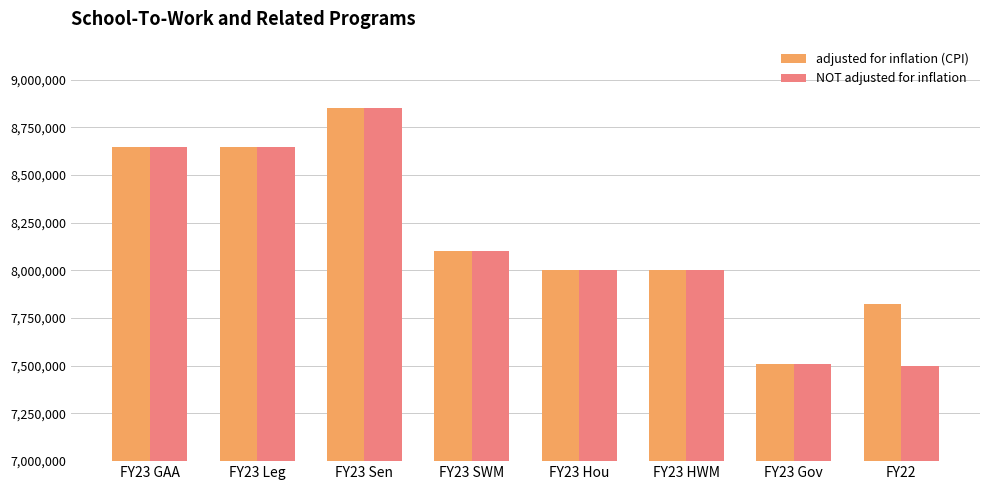

How many data points does each series have?

8